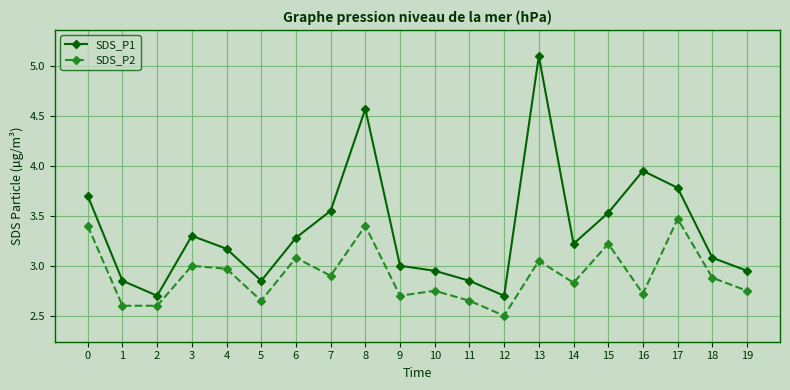

True or false: SDS_P2 has more than 0 points higher than both neighbors.

True